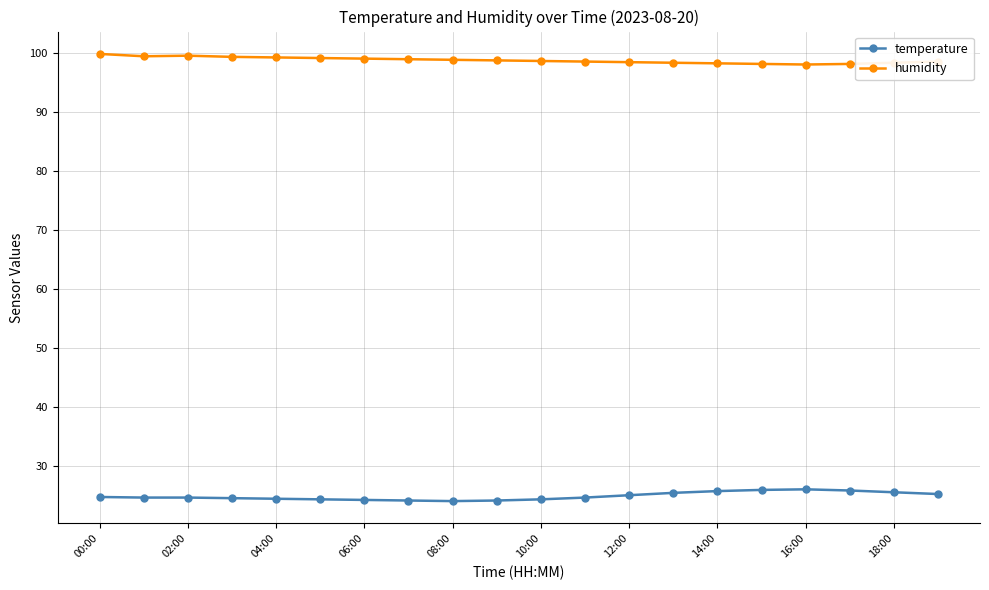

What is the value of the humidity point at the 17th from the left?

98.1